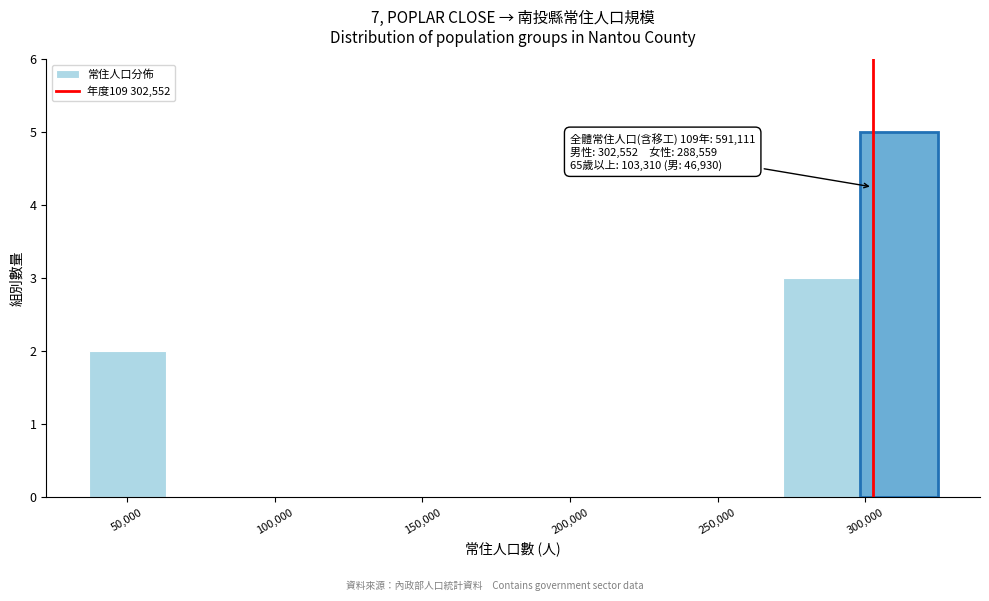

Over which range of the x-axis is the bar tallest?

300000 to 325000